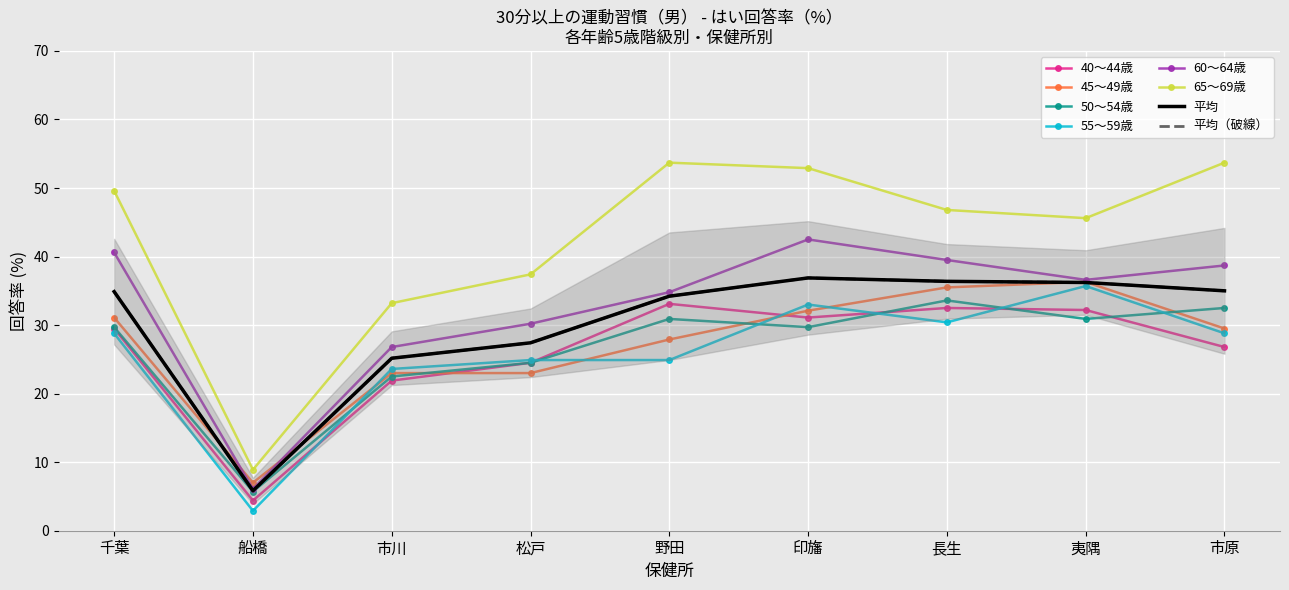

True or false: 65～69歳 and 45～49歳 cross at least once.

False